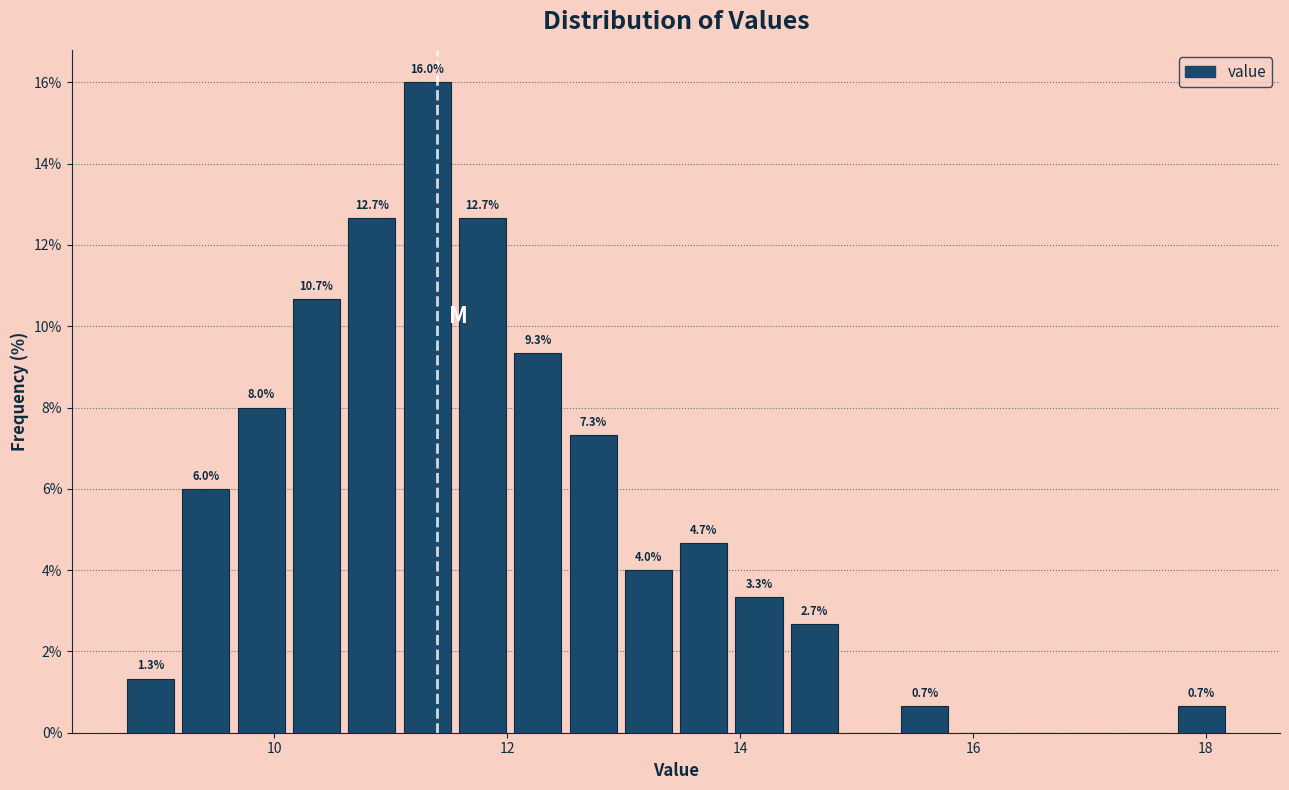

Around what value on the x-axis is the tallest bar? Give the approximate position of its centre, as read against the axis.

11.4